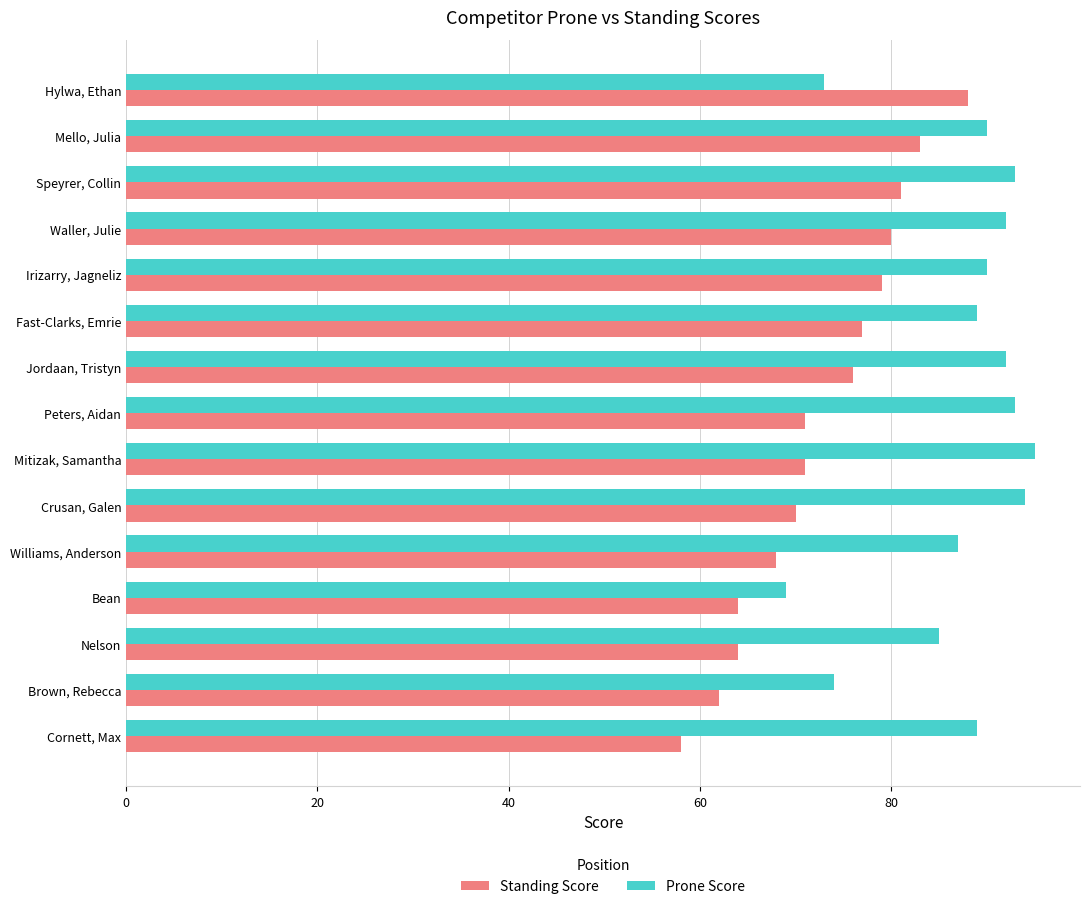

Which series has the largest total across all categories?

Prone Score